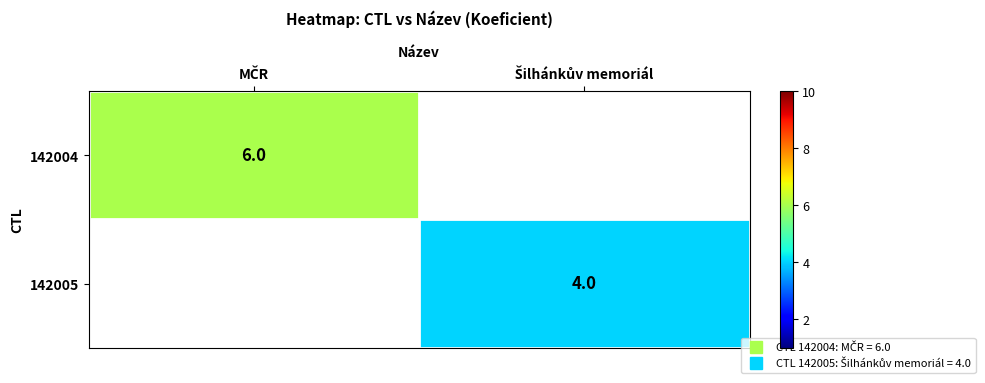

What is the greatest value displayed?

6.0